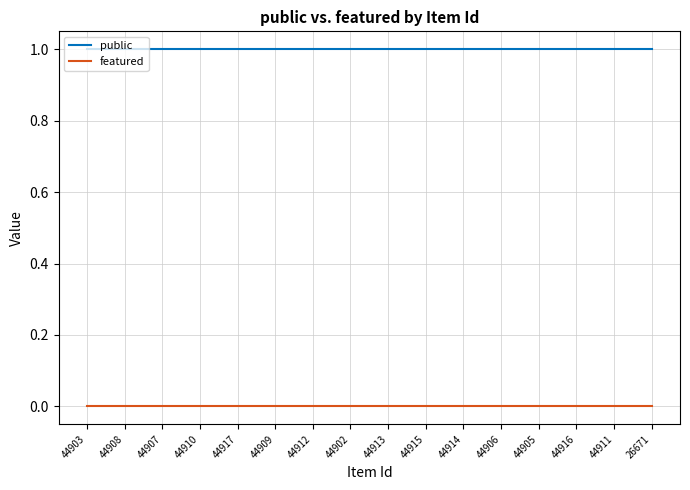

Which series has the largest total across all categories?

public